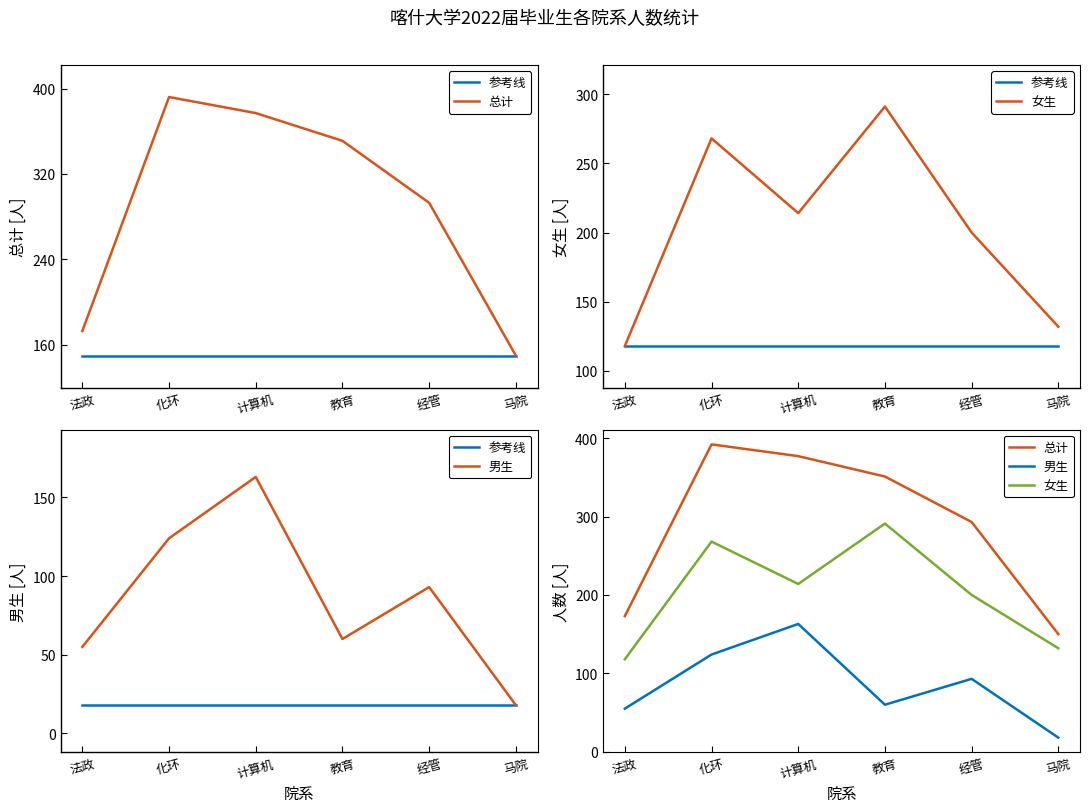

At which category does 总计 reach its first local peak?

化环